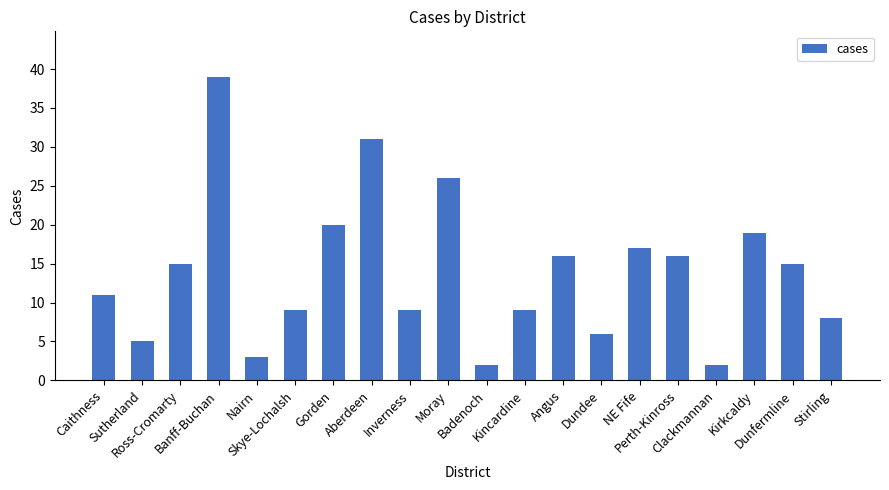

Reading left to right, what are all the values shown in this chart?

11	5	15	39	3	9	20	31	9	26	2	9	16	6	17	16	2	19	15	8